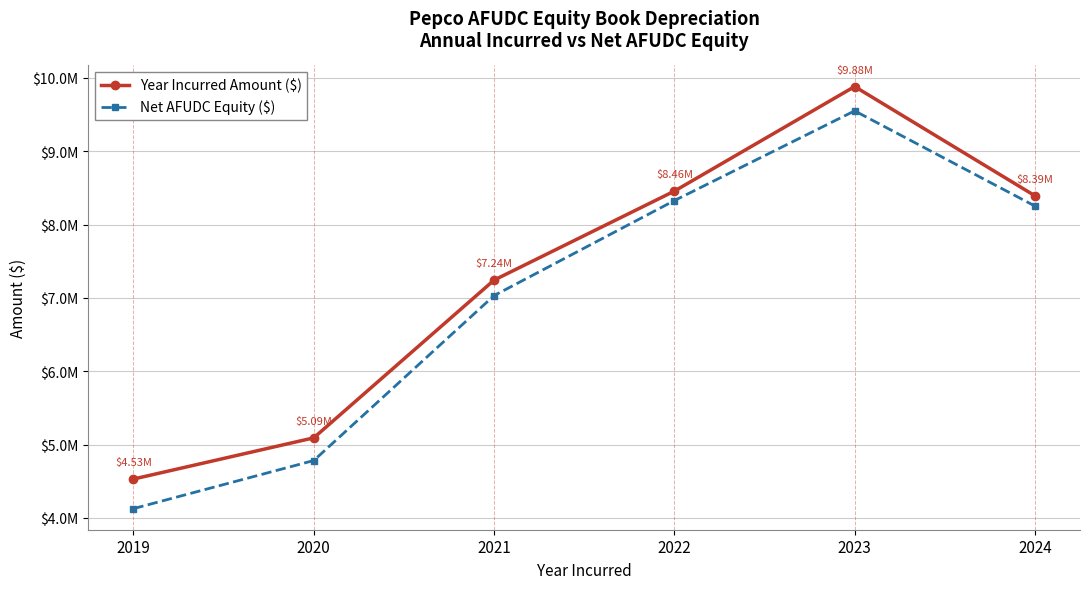

Is this an area chart (filled region under the line)?

No